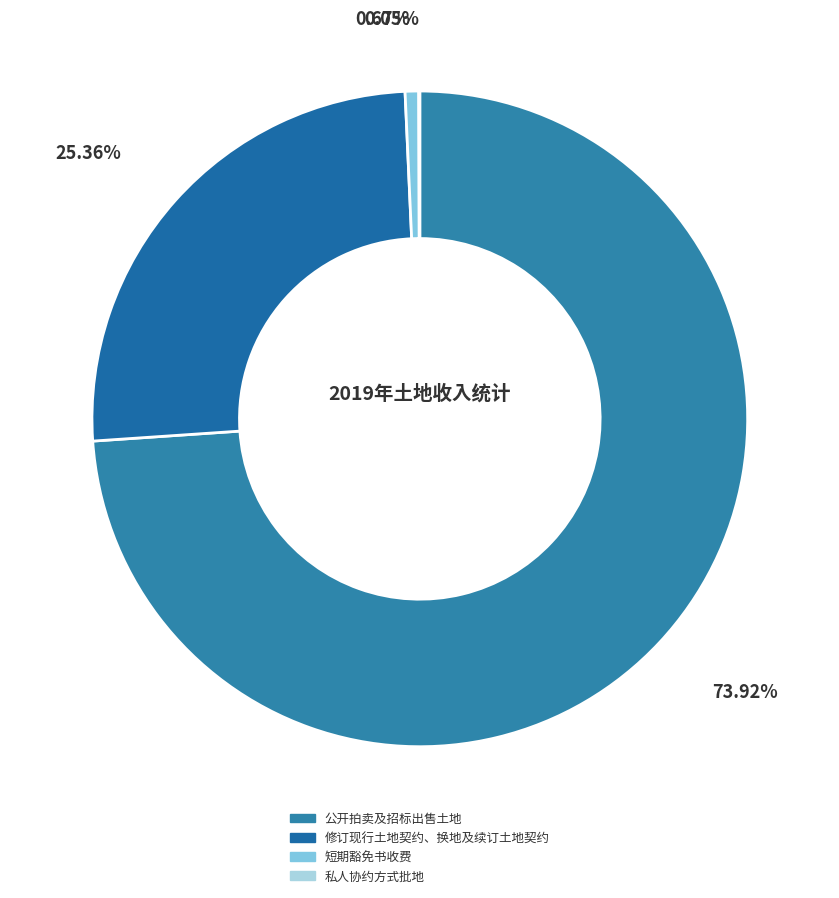

Which has a higher value, 修订现行土地契约、换地及续订土地契约 or 公开拍卖及招标出售土地?

公开拍卖及招标出售土地